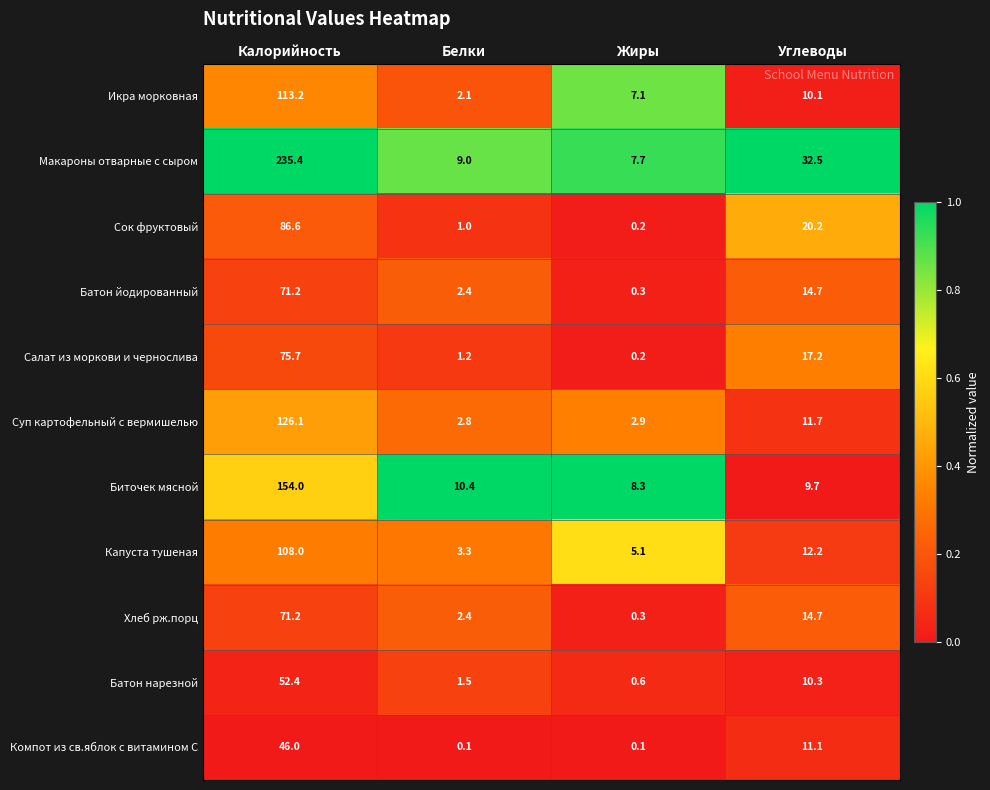

What is the maximum value shown in the chart?

235.4